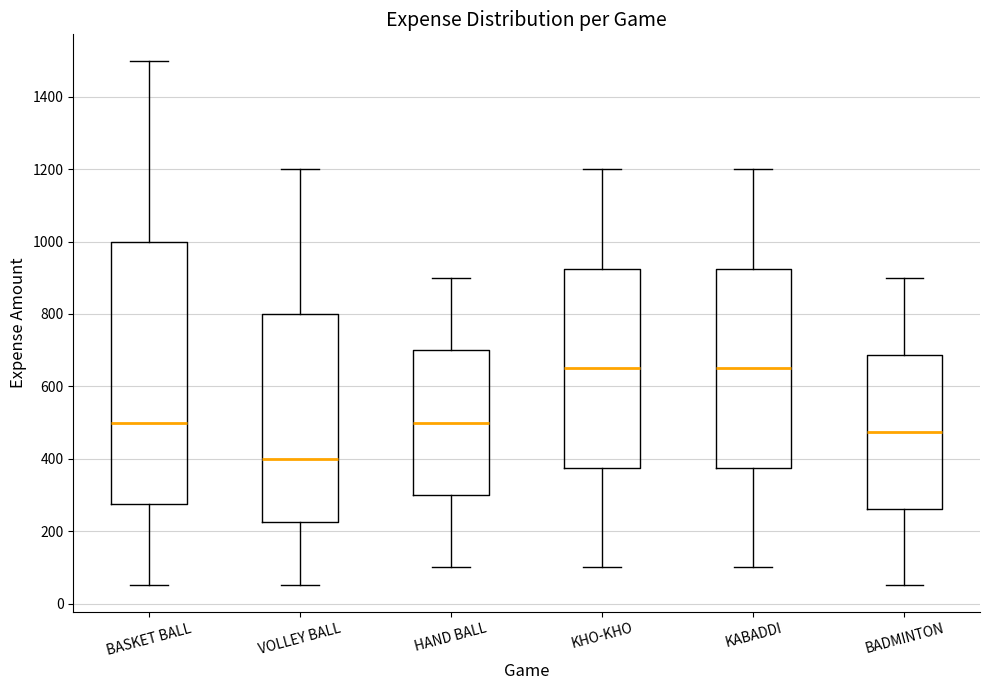

Comparing the boxes themselves (not the whiskers), which one is the tallest?

BASKET BALL